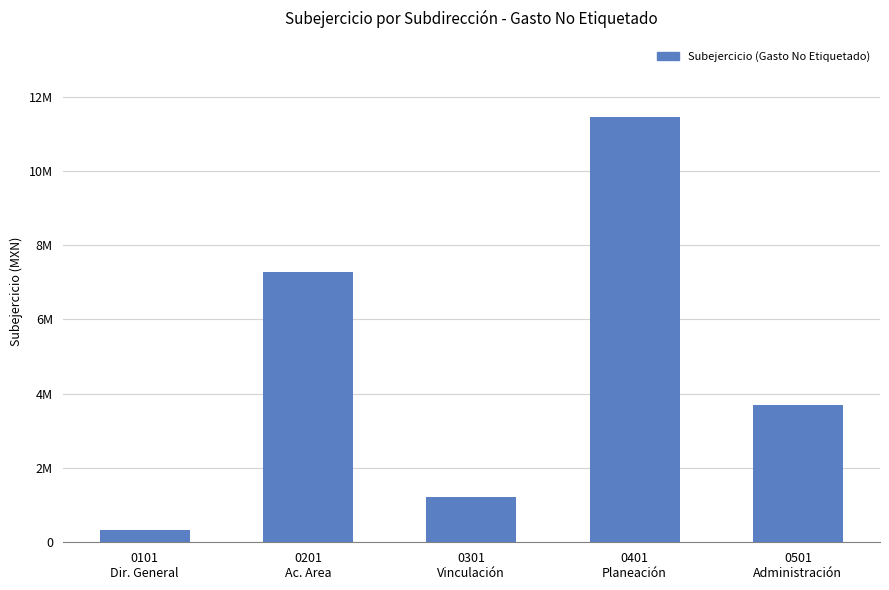

List the labels in order of value, smallest first.

0101
Dir. General, 0301
Vinculación, 0501
Administración, 0201
Ac. Area, 0401
Planeación